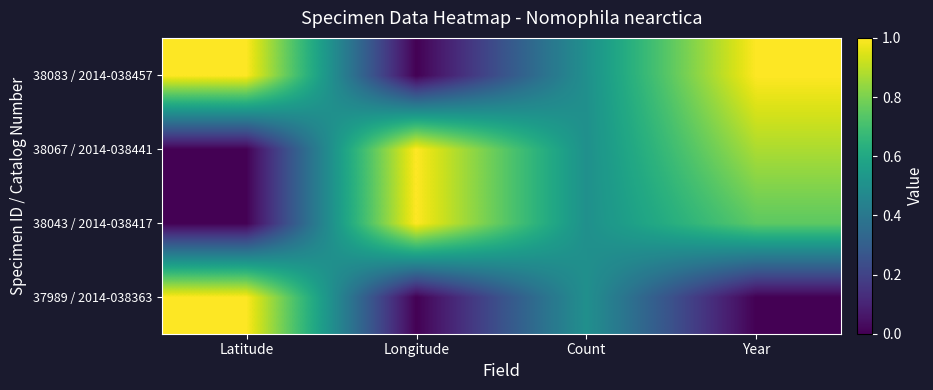

What is the difference between the highest and lowest values at Year?

1.0